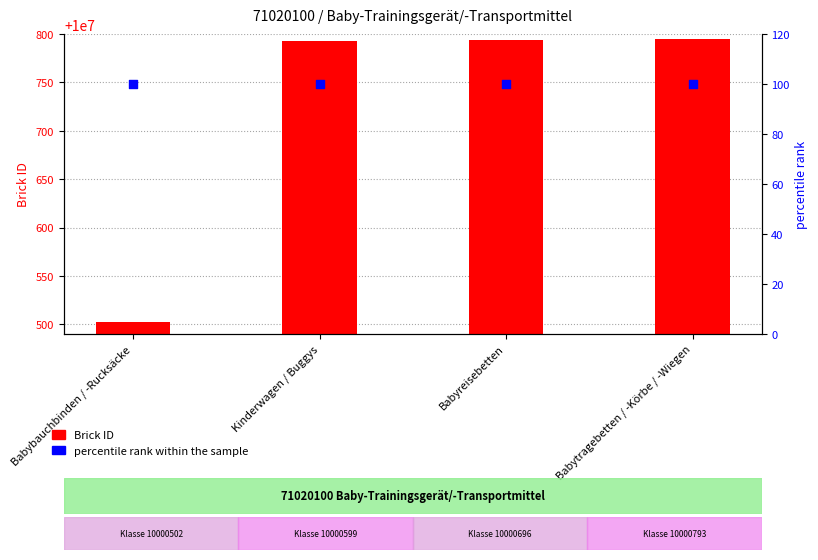

What are all the series names shown in the legend?

Brick ID, percentile rank within the sample